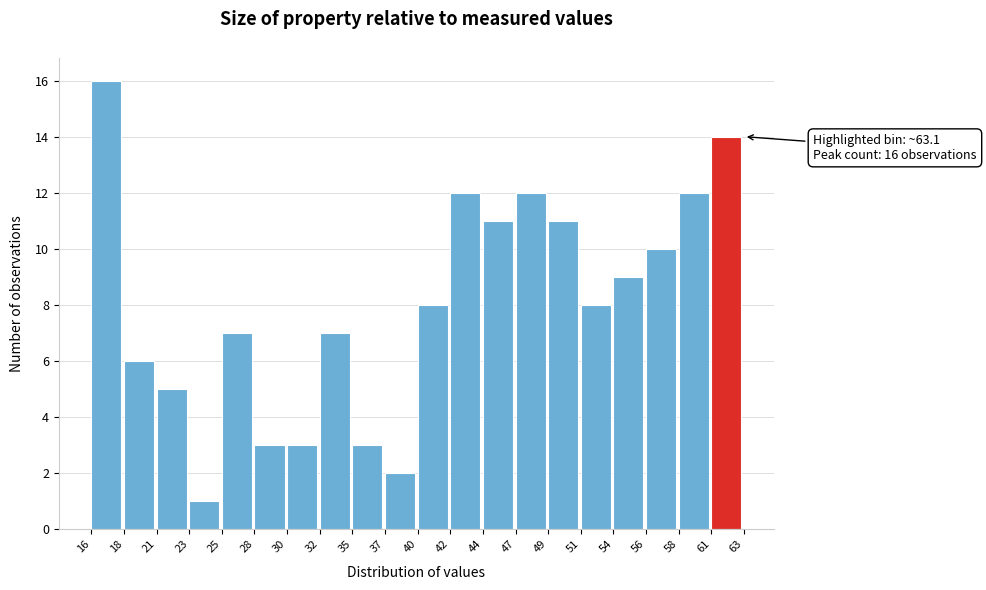

Over which range of the x-axis is the bar tallest?

16 to 18